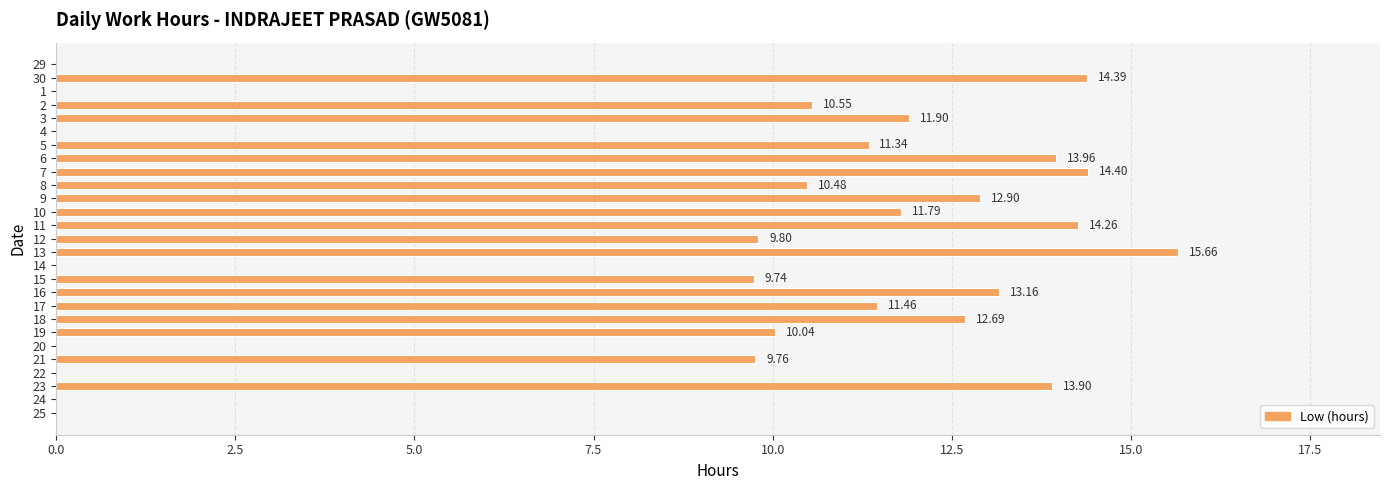

How many values are above zero?

19